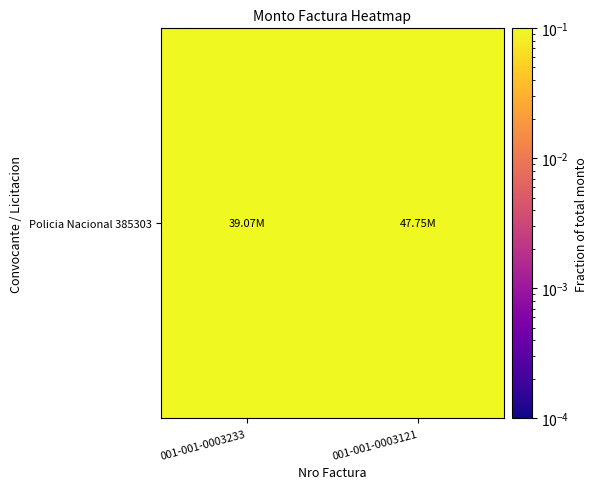

What value does the data have at 001-001-0003121?

0.6